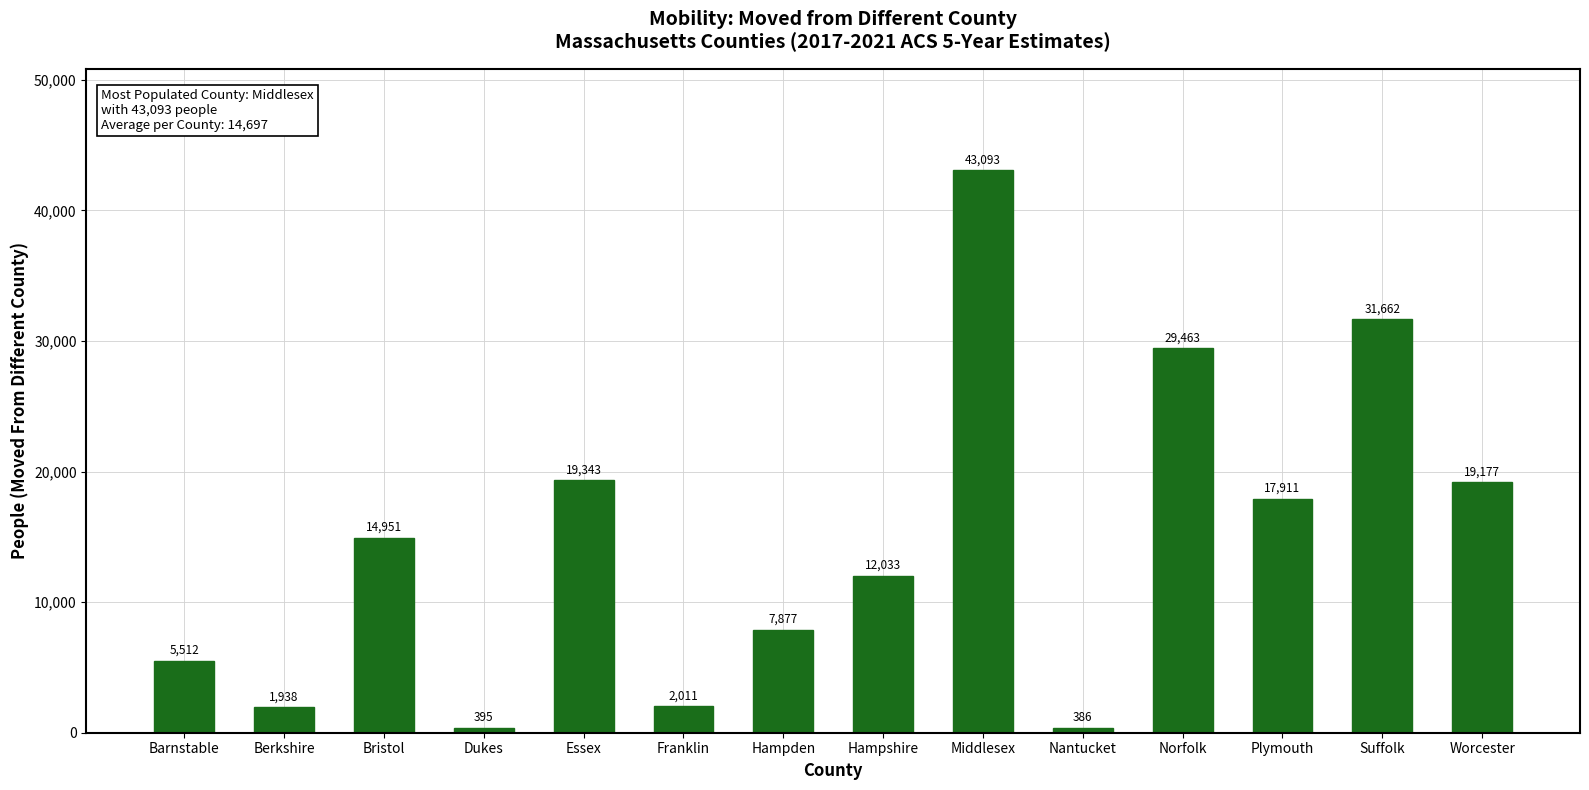

List the labels in order of value, smallest first.

Nantucket, Dukes, Berkshire, Franklin, Barnstable, Hampden, Hampshire, Bristol, Plymouth, Worcester, Essex, Norfolk, Suffolk, Middlesex